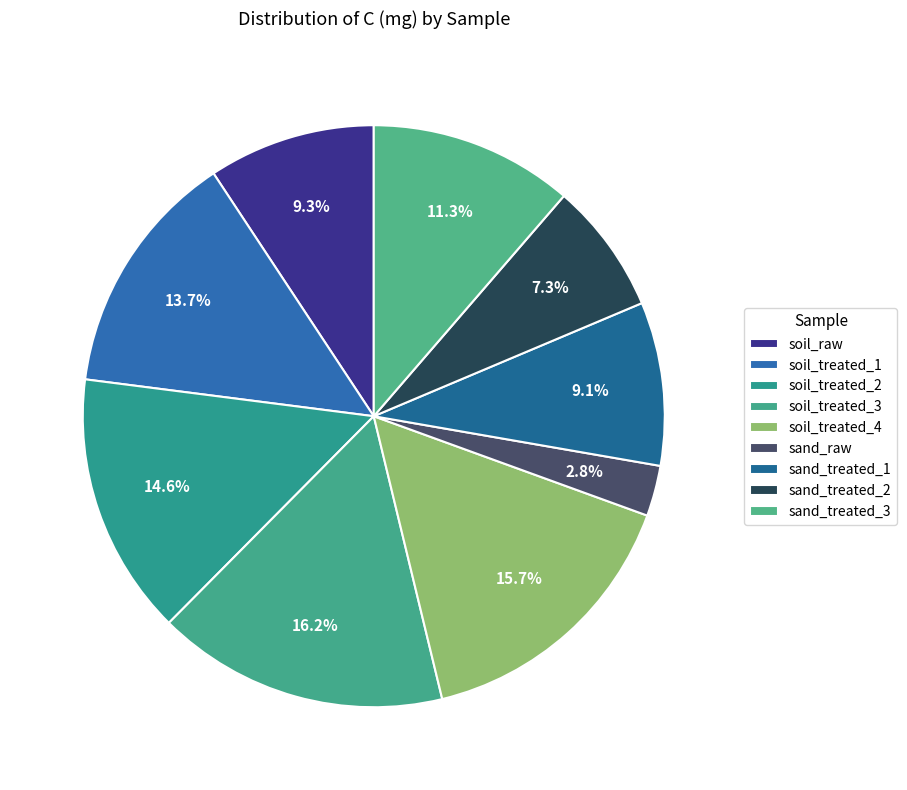

What is the smallest slice in the pie chart?

sand_raw